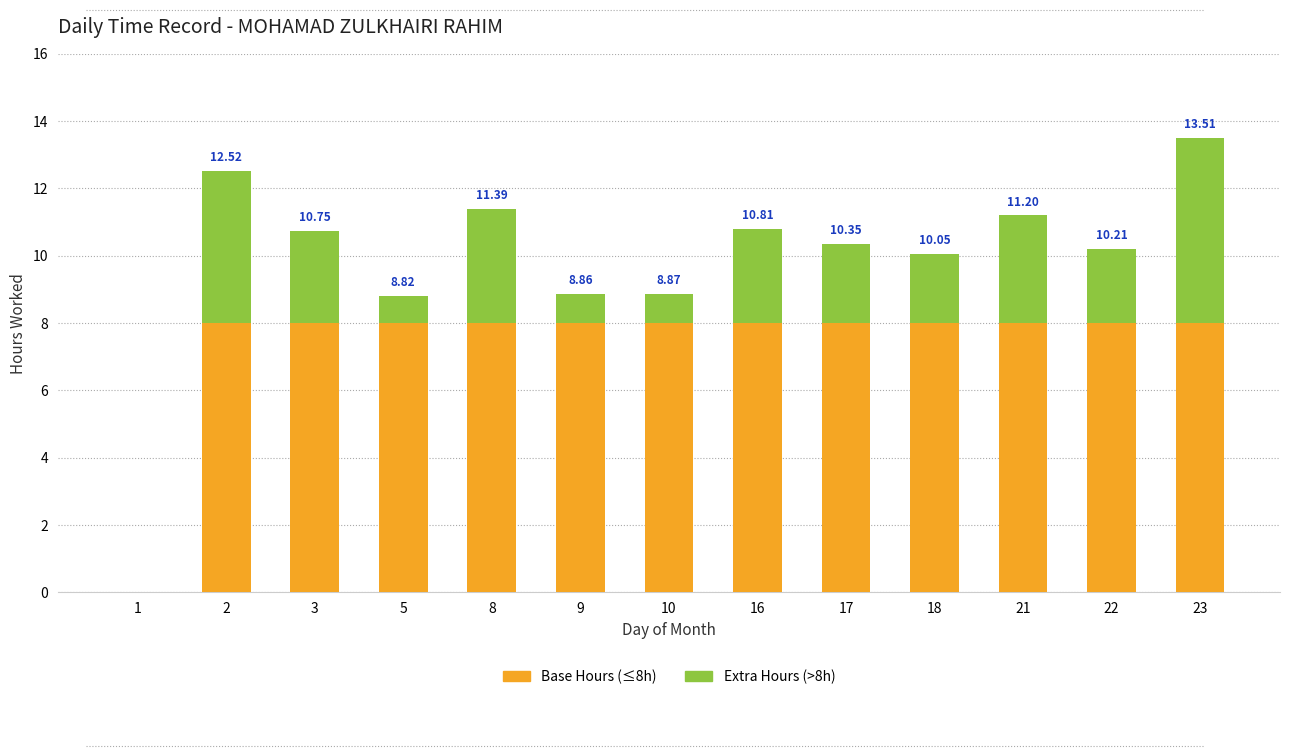

What is the maximum value for Base Hours (≤8h)?

8.0